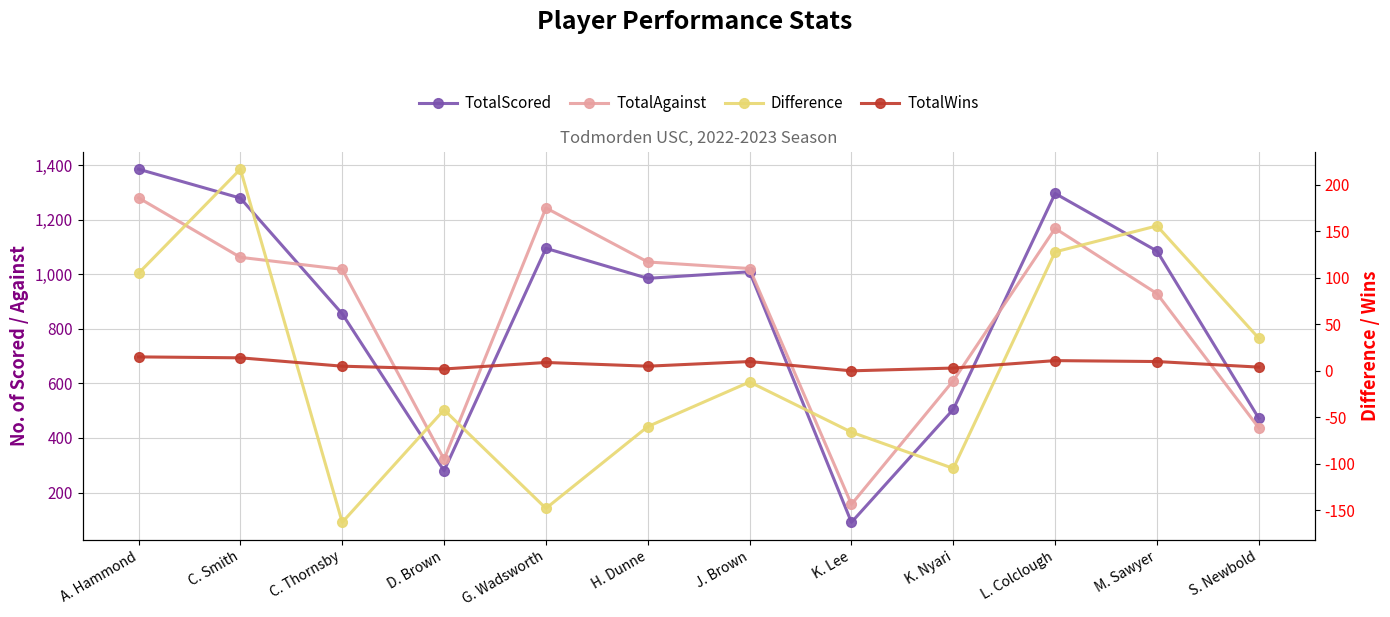

Which series ends up on top after the final intersection of TotalScored and TotalAgainst?

TotalScored